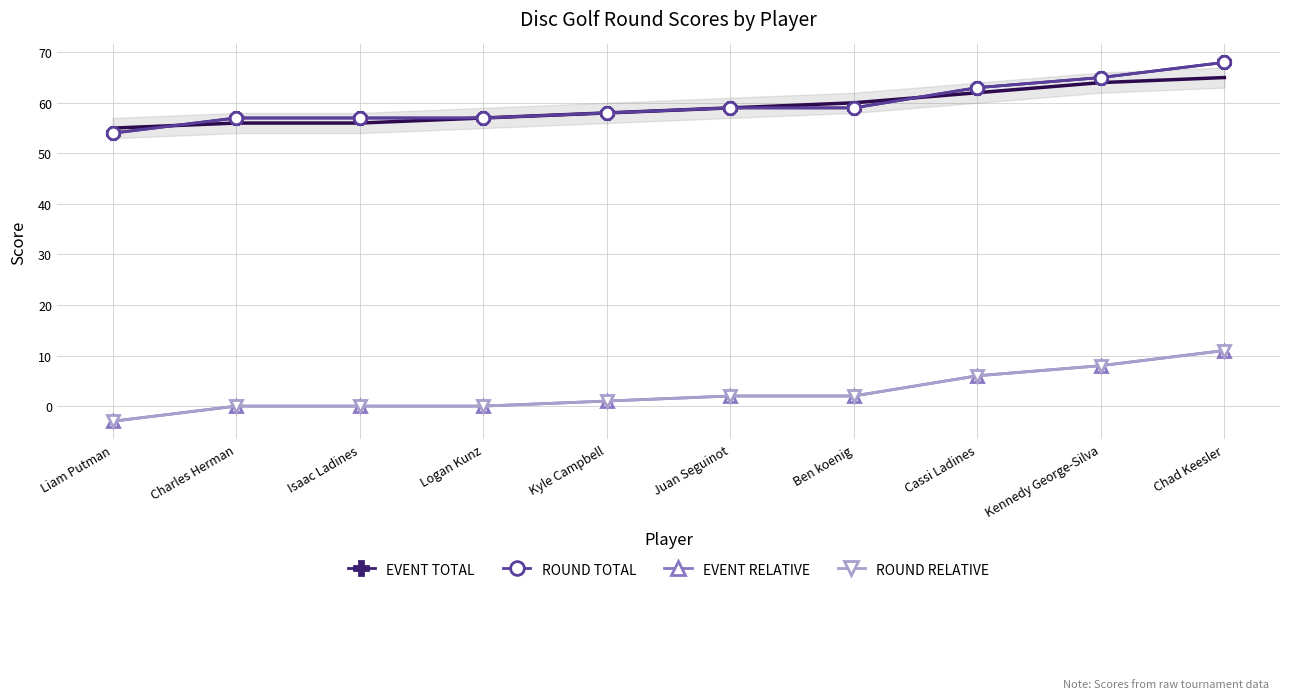

How many lines are shown in the chart?

4